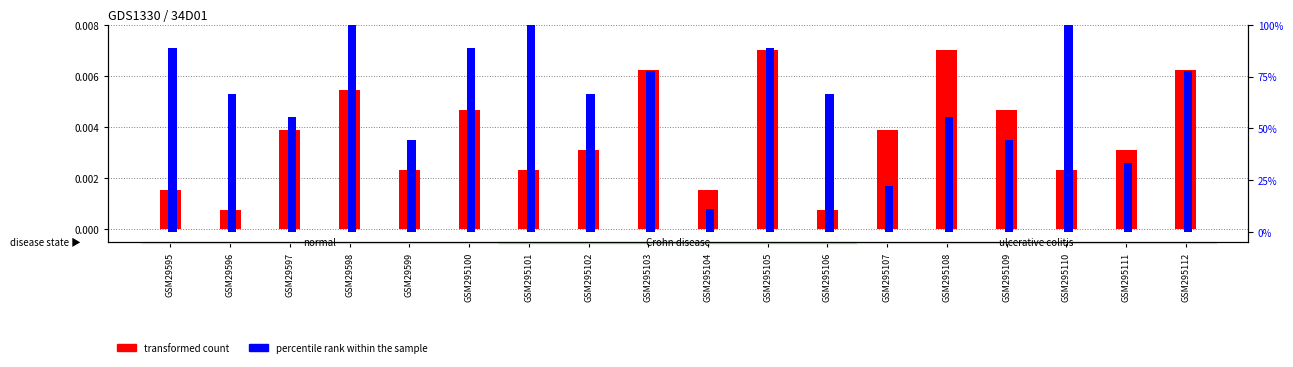

At which category is the sum across all series the highest?

GSM29598